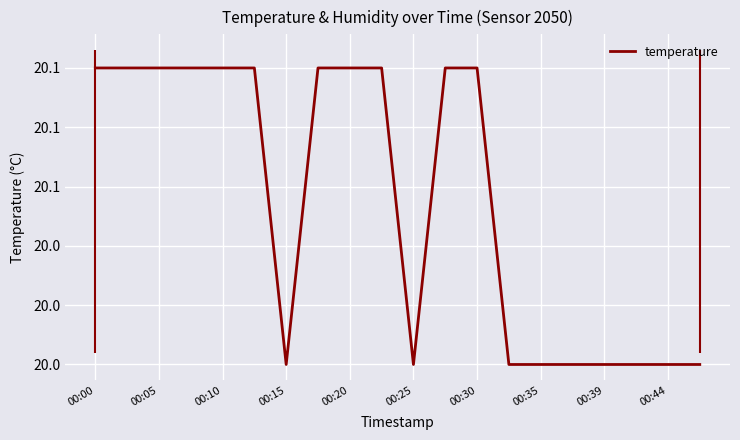

What is the greatest value displayed?

20.1